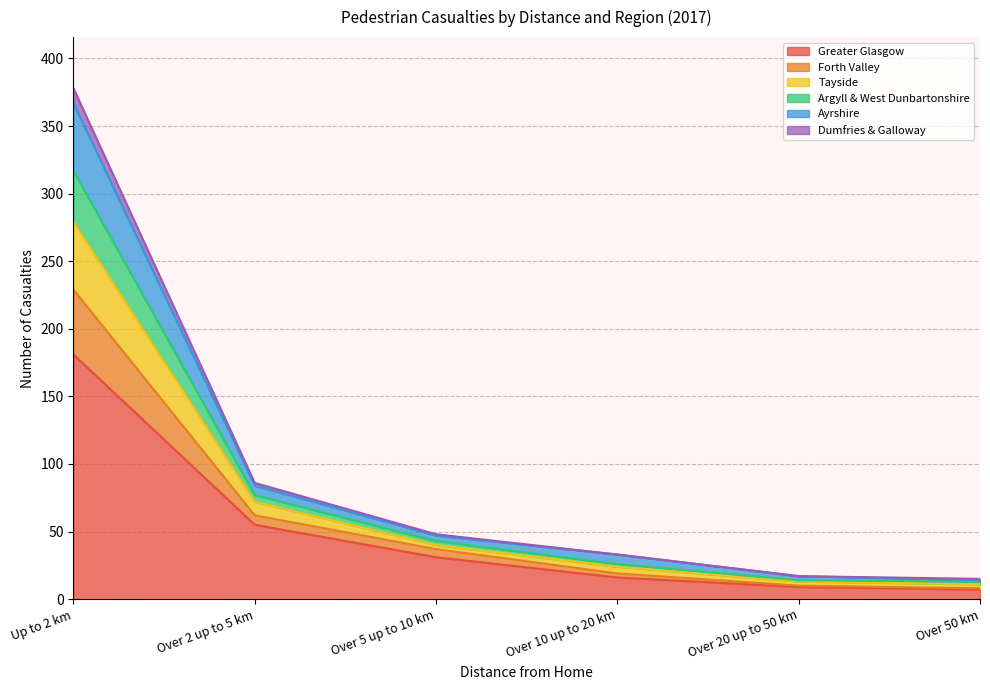

What value does the Greater Glasgow series have at Over 10 up to 20 km, to the nearest 10?

20